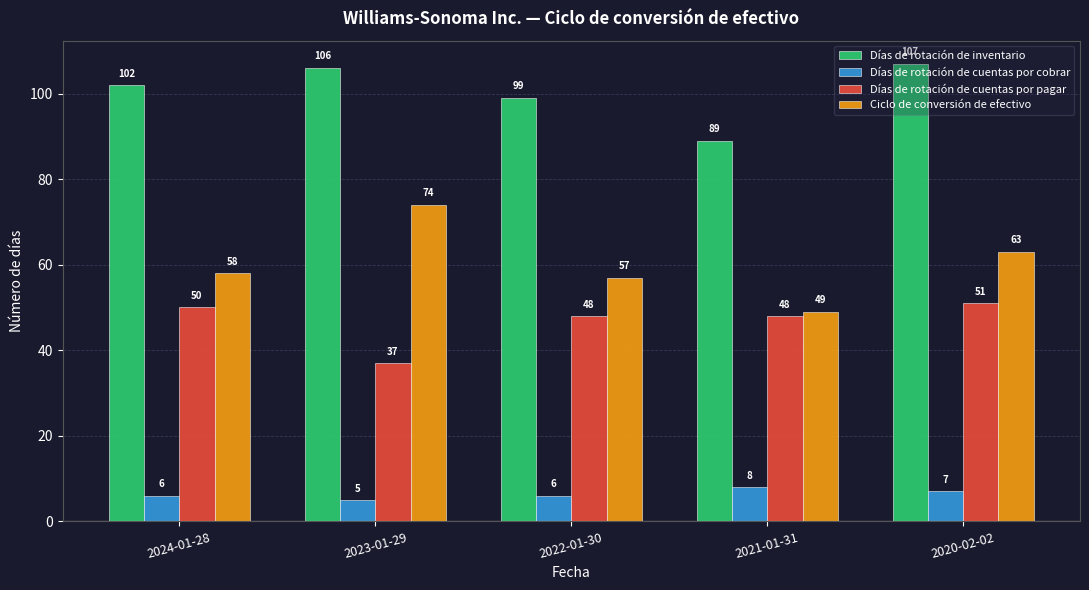

What value does the Días de rotación de cuentas por cobrar series have at 2023-01-29?

5